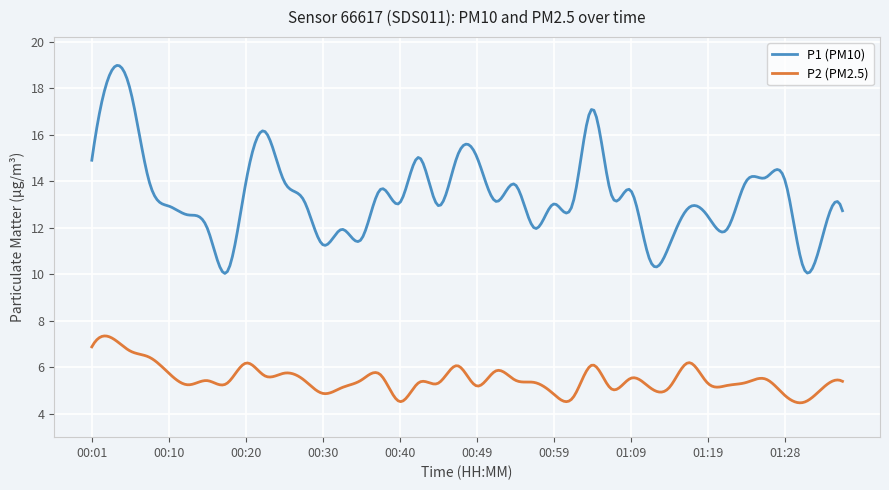

What is the maximum value for P1 (PM10)?

19.0